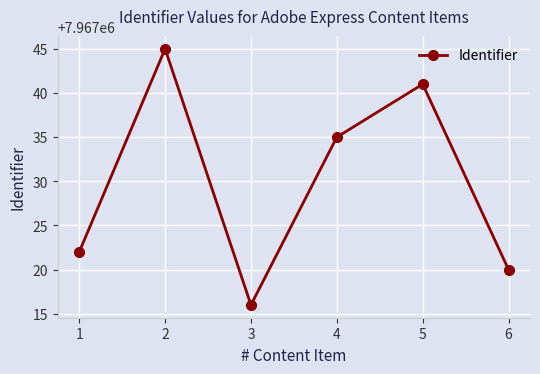

What is the smallest value displayed?

7967016